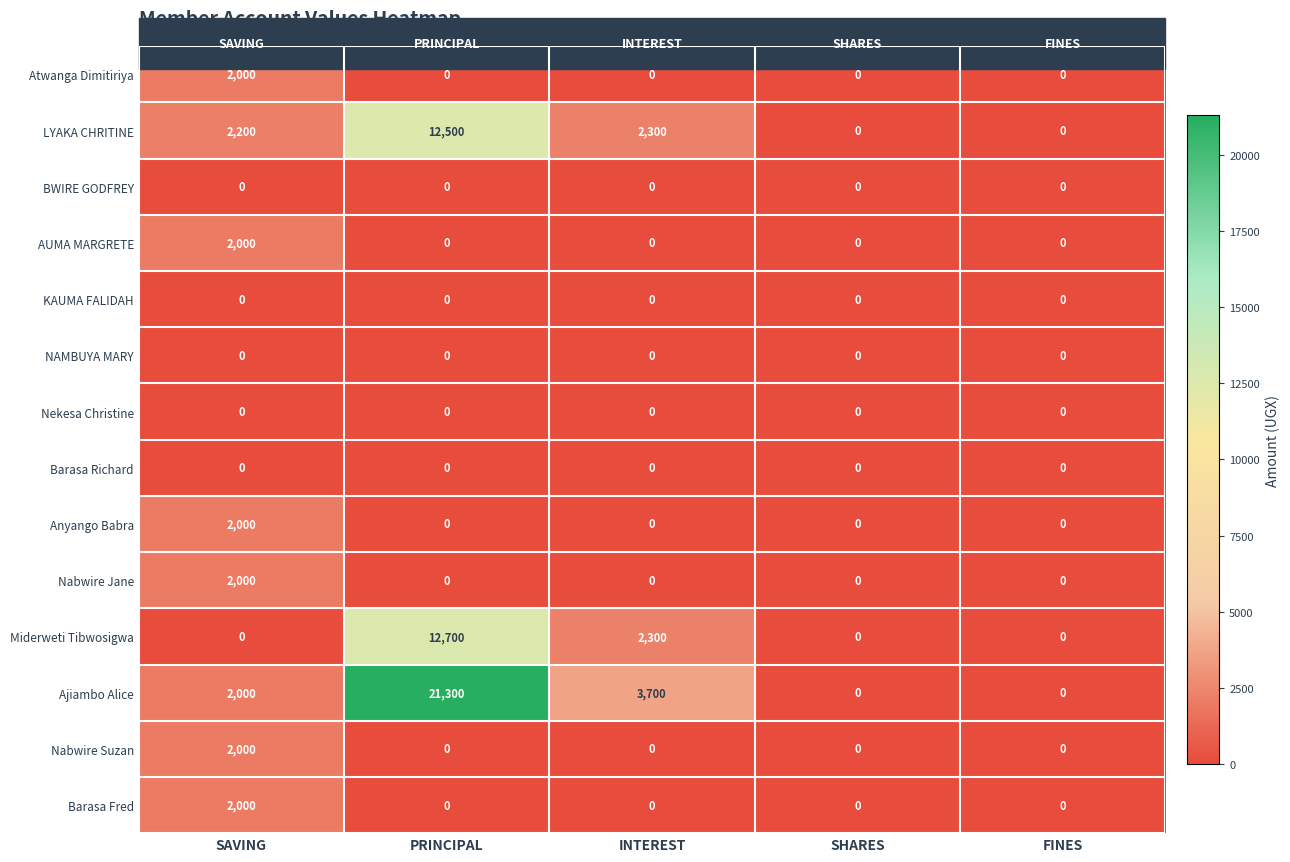

The value of Anyango Babra at INTEREST is 0. True or false?

True